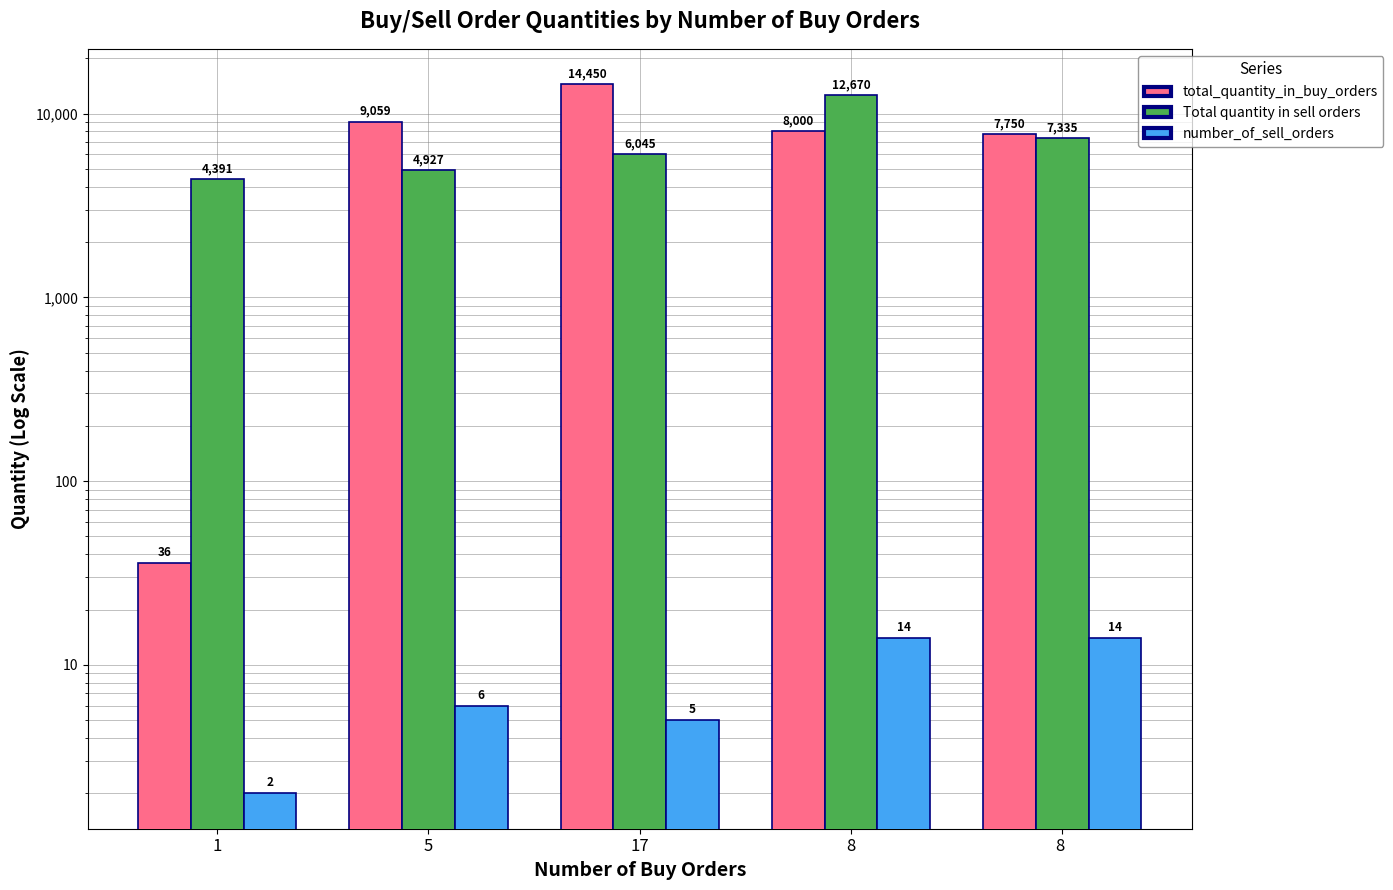

The value of Total quantity in sell orders at 8  is 7335. True or false?

True